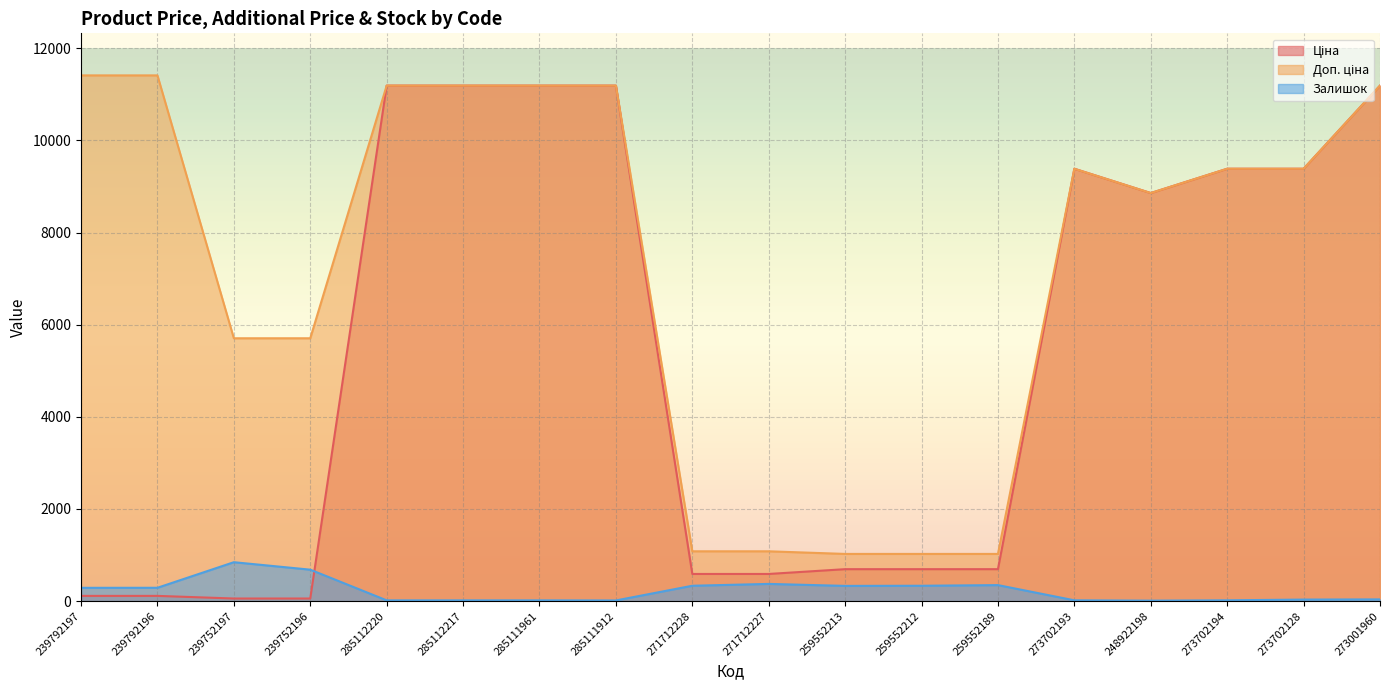

Where does the Ціна series first go above 8856?

285112220